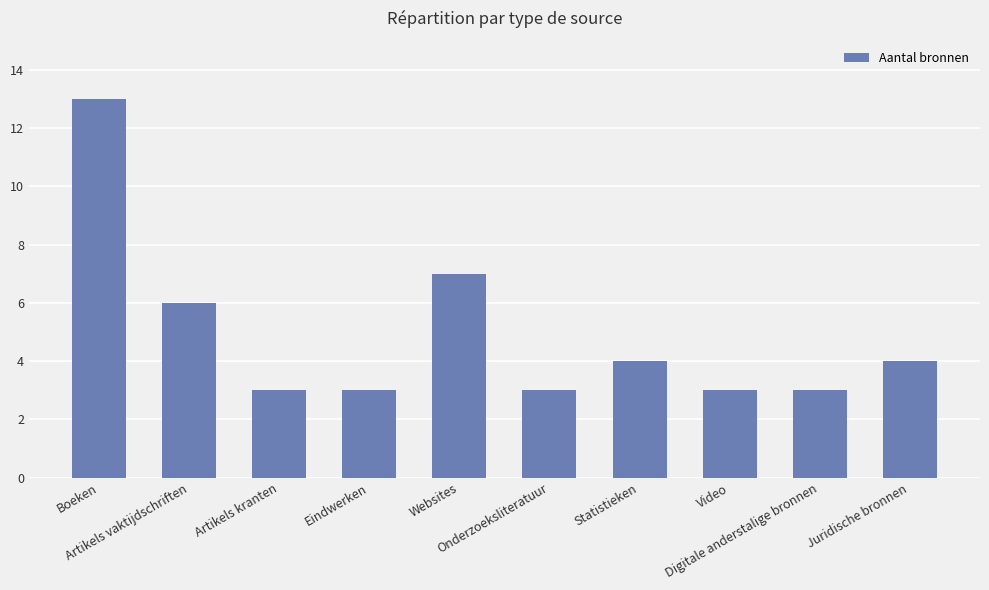

The chart shows a value of 9 at Artikels vaktijdschriften. True or false?

False